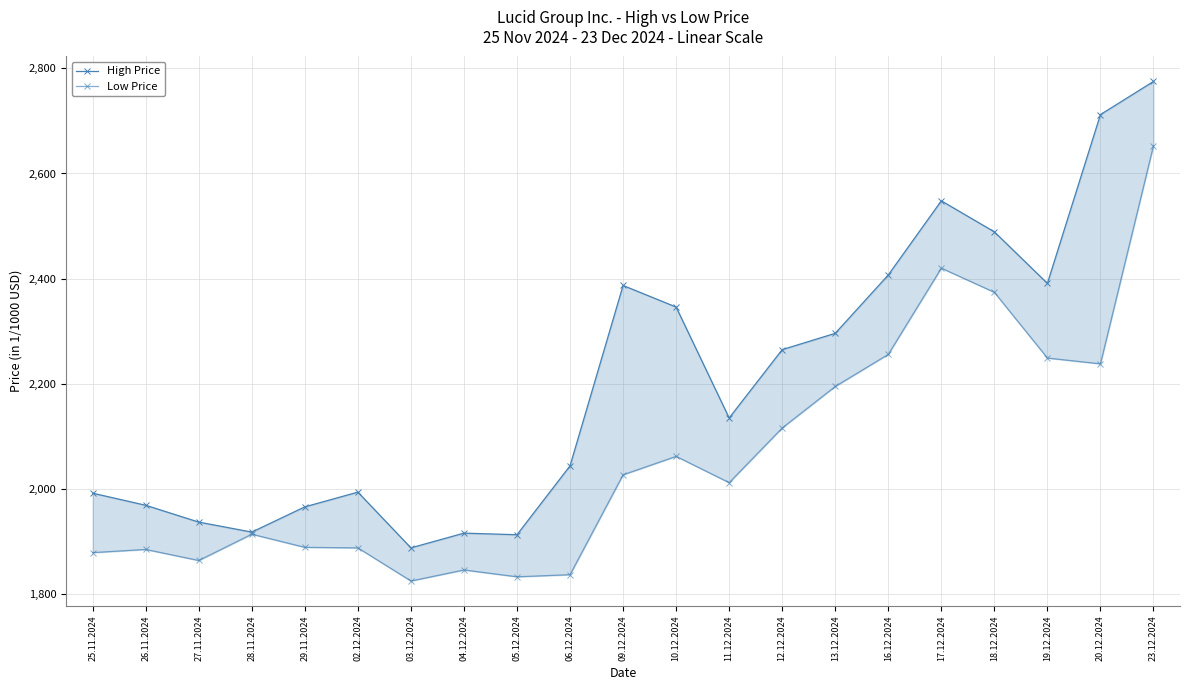

Reading left to right, extract all data points from this chart.

High Price: 25.11.2024=1992	26.11.2024=1969	27.11.2024=1937	28.11.2024=1918	29.11.2024=1966	02.12.2024=1994	03.12.2024=1888	04.12.2024=1916	05.12.2024=1913	06.12.2024=2044	09.12.2024=2387	10.12.2024=2346	11.12.2024=2135	12.12.2024=2265	13.12.2024=2296	16.12.2024=2407	17.12.2024=2548	18.12.2024=2489	19.12.2024=2391	20.12.2024=2712	23.12.2024=2775
Low Price: 25.11.2024=1879	26.11.2024=1885	27.11.2024=1864	28.11.2024=1914	29.11.2024=1889	02.12.2024=1888	03.12.2024=1825	04.12.2024=1846	05.12.2024=1833	06.12.2024=1837	09.12.2024=2027	10.12.2024=2062	11.12.2024=2012	12.12.2024=2116	13.12.2024=2195	16.12.2024=2256	17.12.2024=2420	18.12.2024=2374	19.12.2024=2249	20.12.2024=2238	23.12.2024=2653